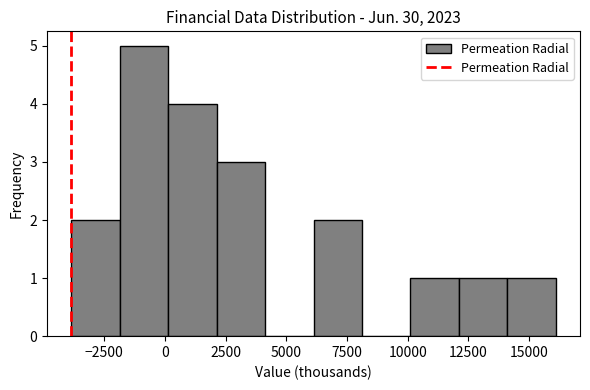

Read against the x-axis, roughly where is the centre of the tallest bar?

-1000